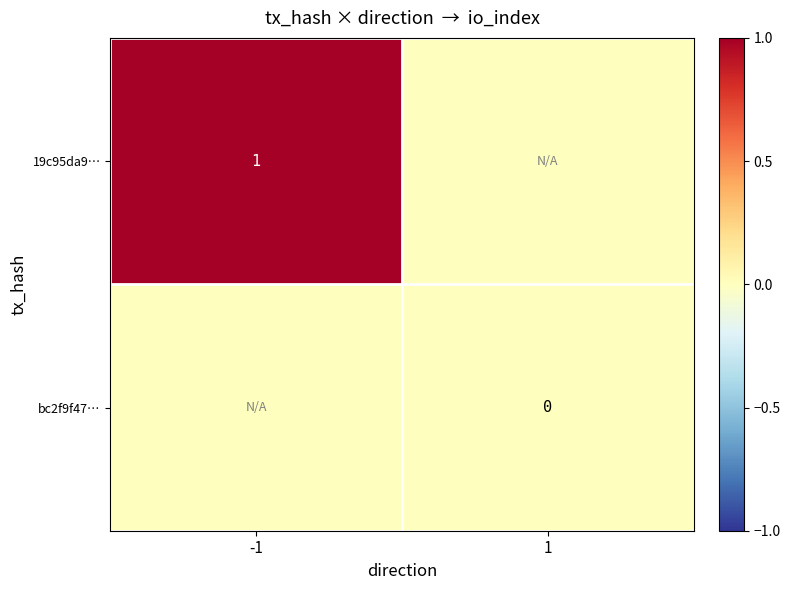

Is it true that 19c95da9… equals 2 at -1?

False